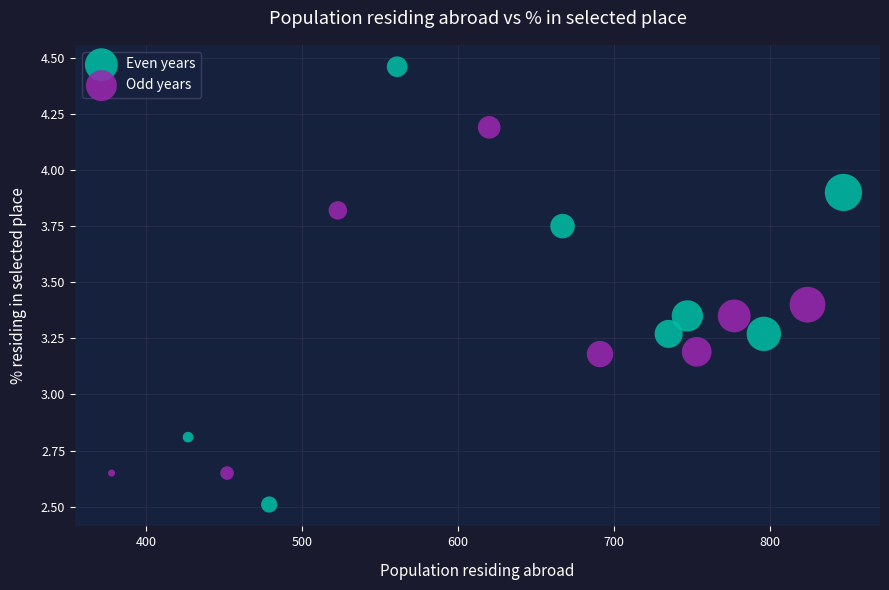

Which series contains the highest Y value?

Even years